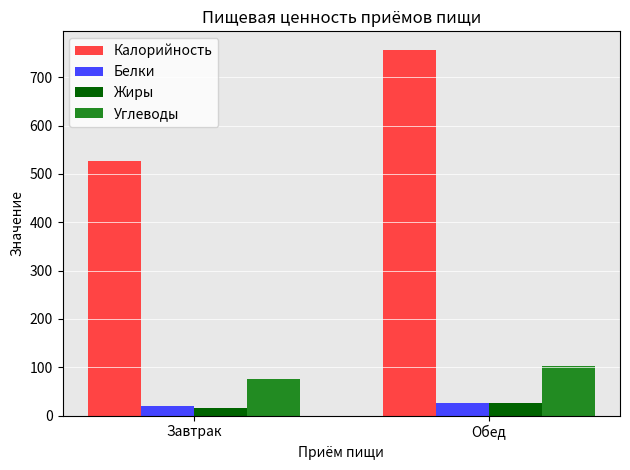

What is the minimum value for Жиры?

16.5